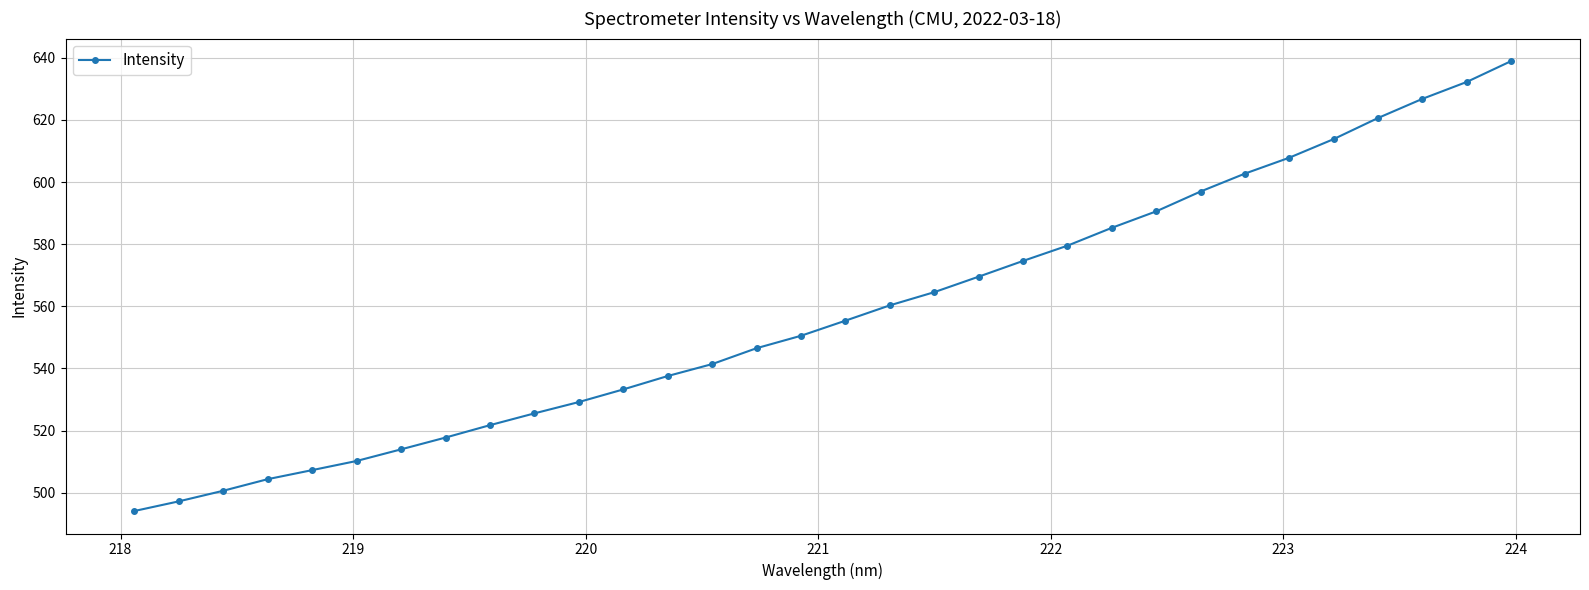

True or false: the data has more than 2 interior local peaks.

False